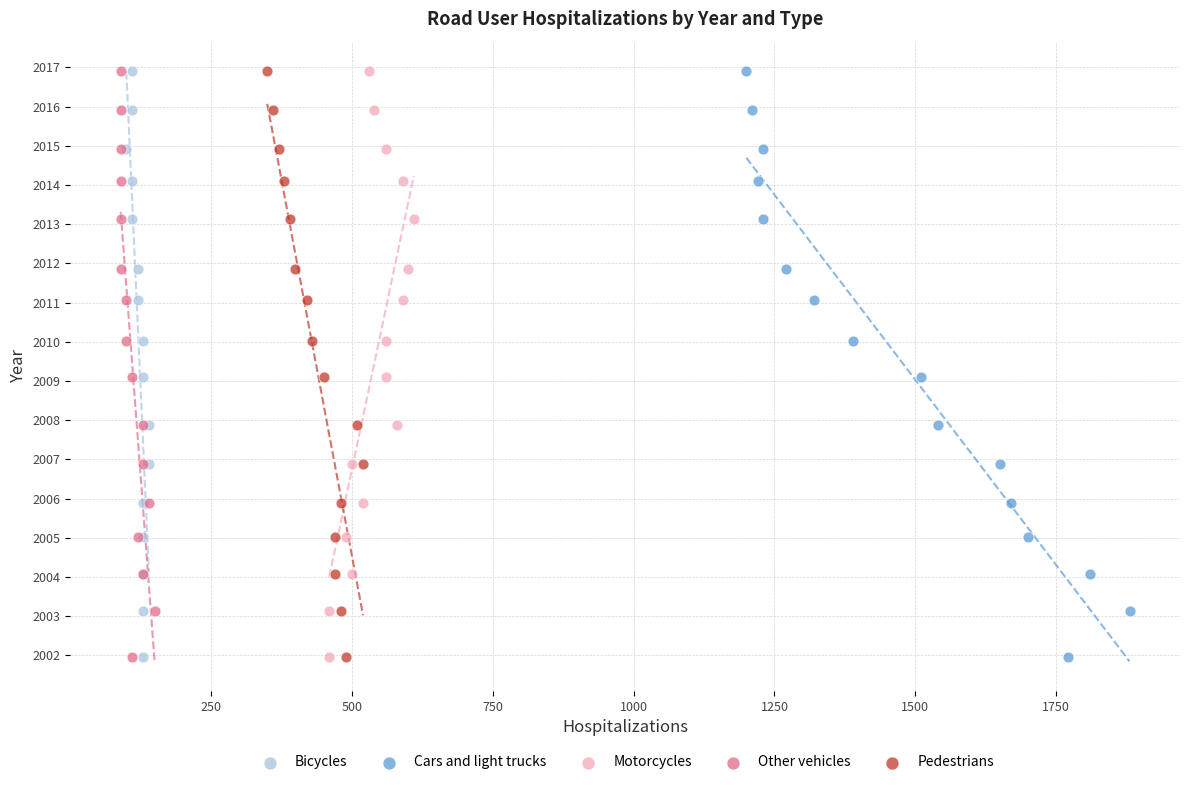

What are all the series names shown in the legend?

Bicycles, Cars and light trucks, Motorcycles, Other vehicles, Pedestrians